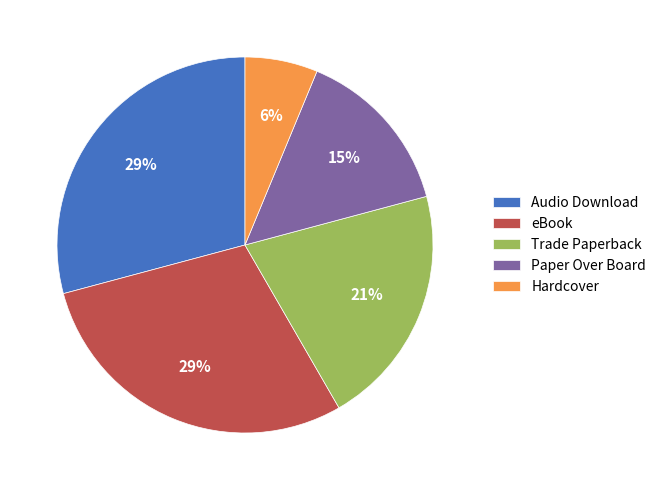

To the nearest percent, what portion does Hardcover represent?

6%